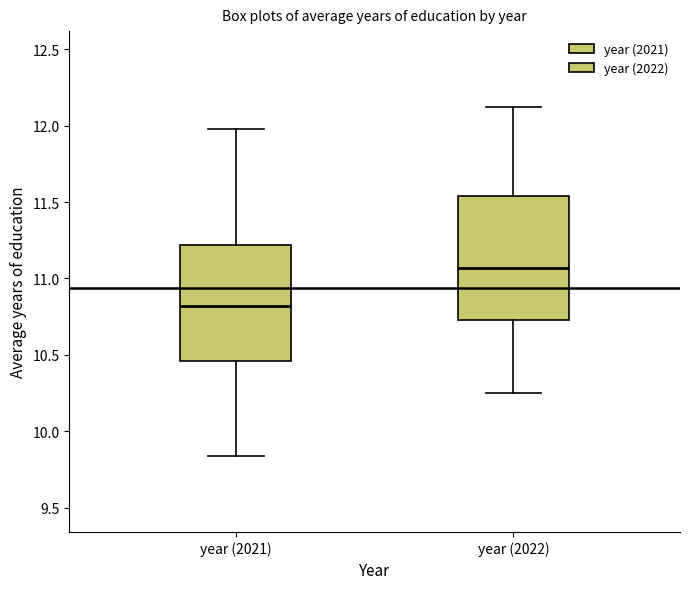

Which box is the tallest, from its lower edge to its upper edge?

year (2022)